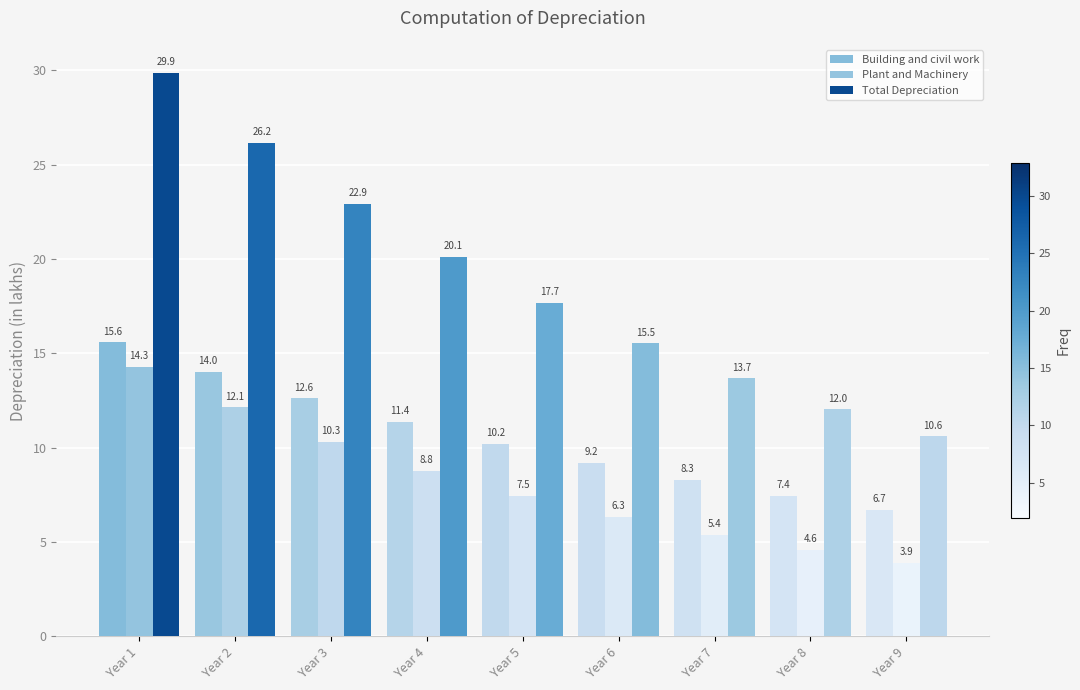

What is the approximate value of Building and civil work at Year 7?

8.3